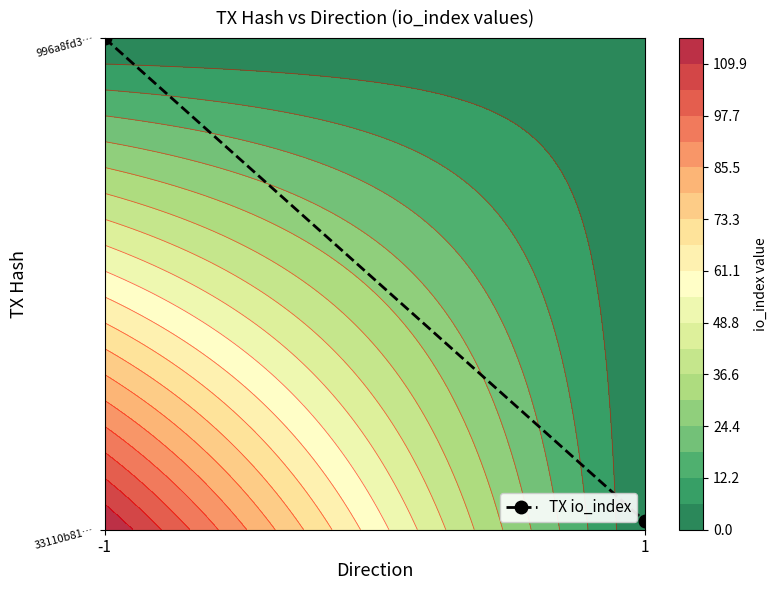

Reading left to right, transcribe all the data shown in this chart.

-1=1.0	1=0.0